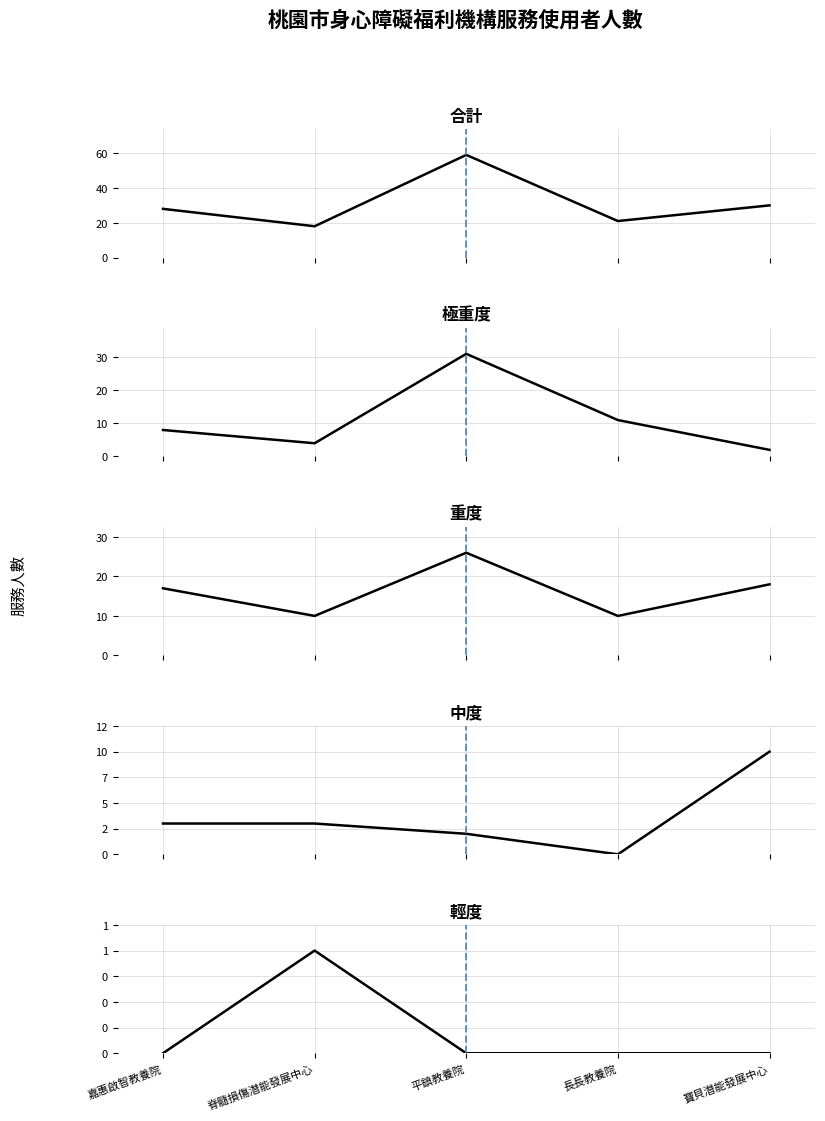

Between 平鎮教養院 and 脊髓損傷潛能發展中心, which is larger?

平鎮教養院